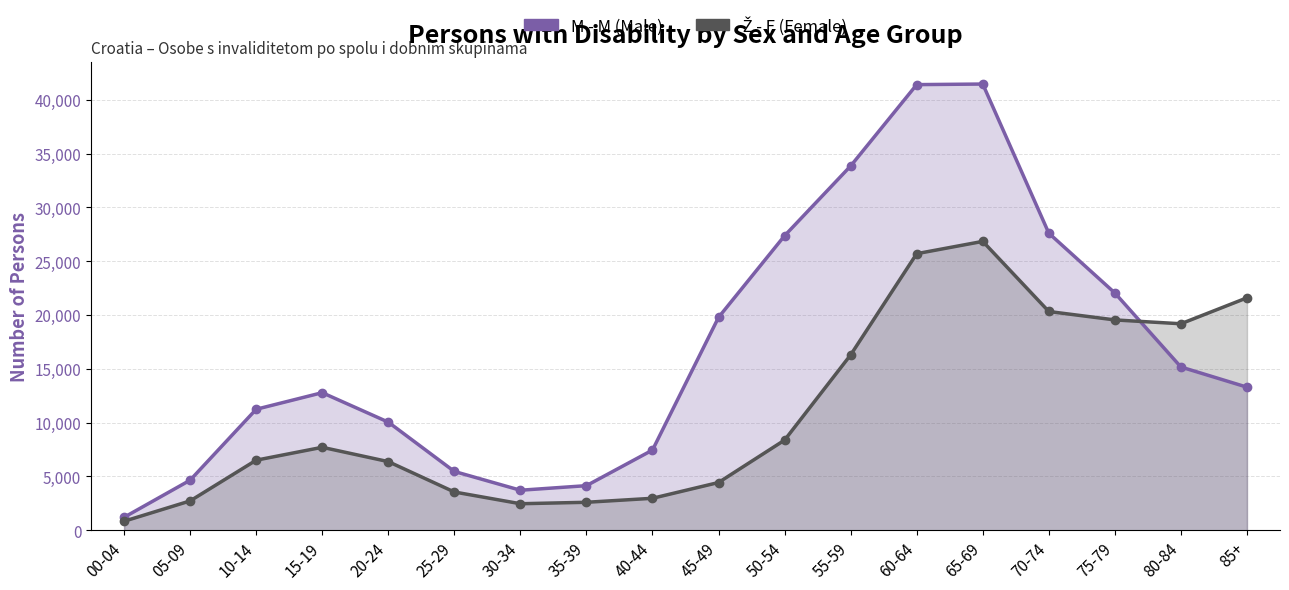

What is the sum of all Ž - F values?

198040